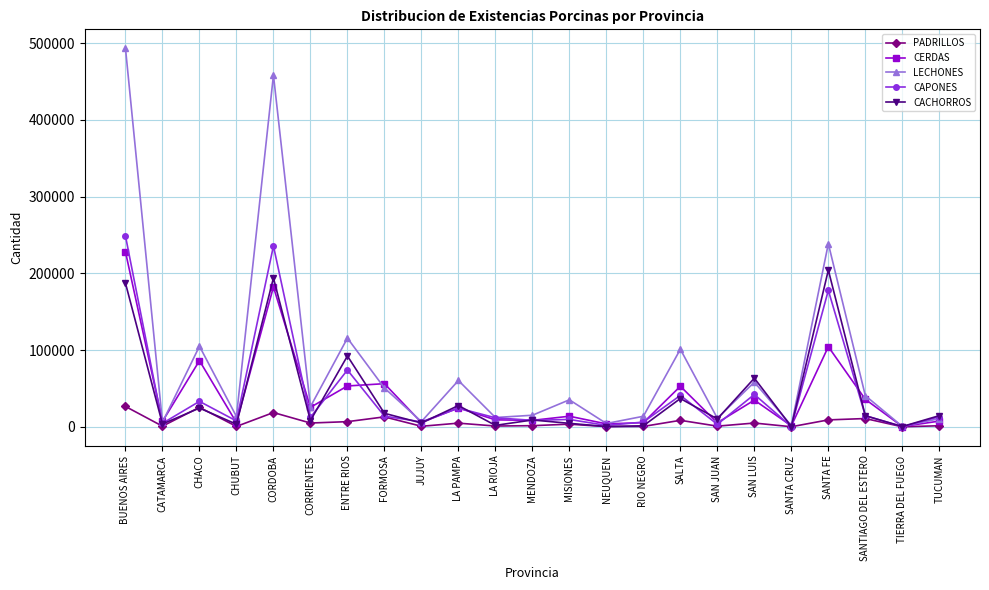

At which label does CERDAS reach its peak?

BUENOS AIRES